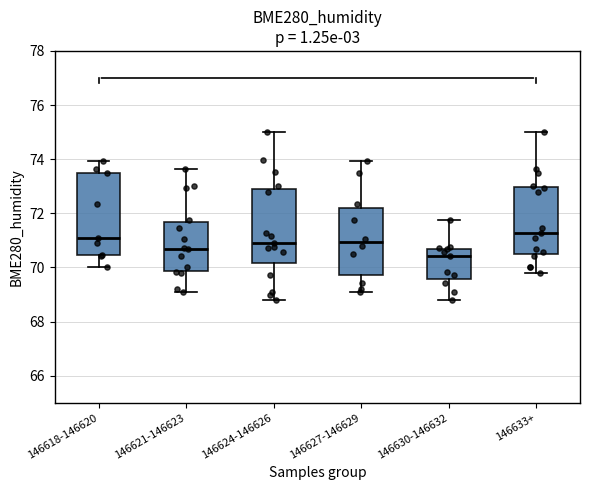

Comparing the boxes themselves (not the whiskers), which one is the tallest?

146618-146620